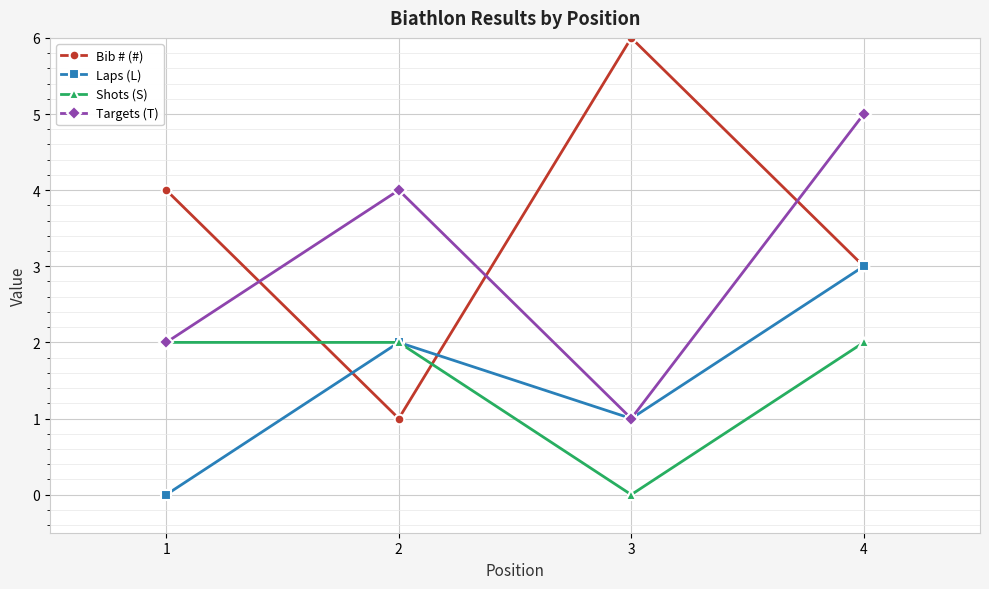

Reading left to right, transcribe all the data shown in this chart.

Bib # (#): 4	1	6	3
Laps (L): 0	2	1	3
Shots (S): 2	2	0	2
Targets (T): 2	4	1	5